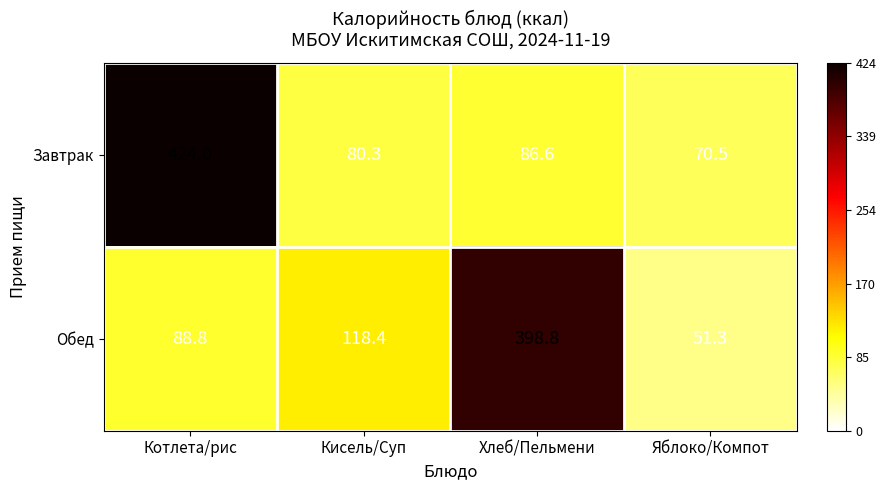

The Обед series shows 675.4 at Хлеб/Пельмени. True or false?

False